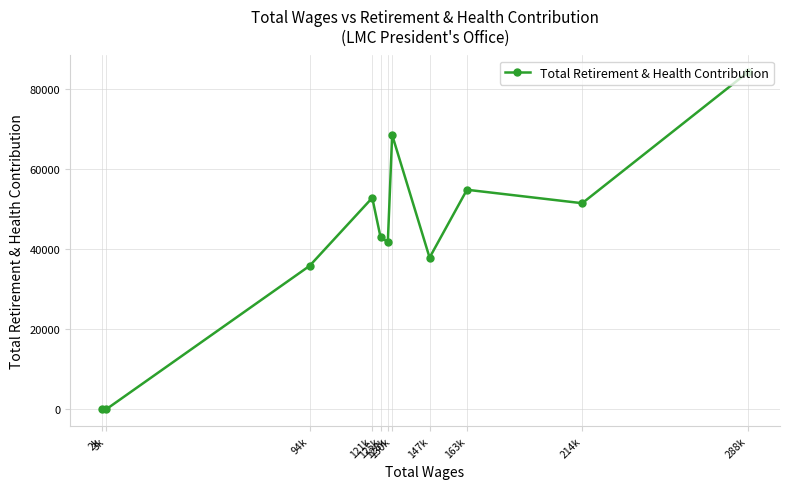

What is the approximate value at 163k, to the nearest 100?

54800